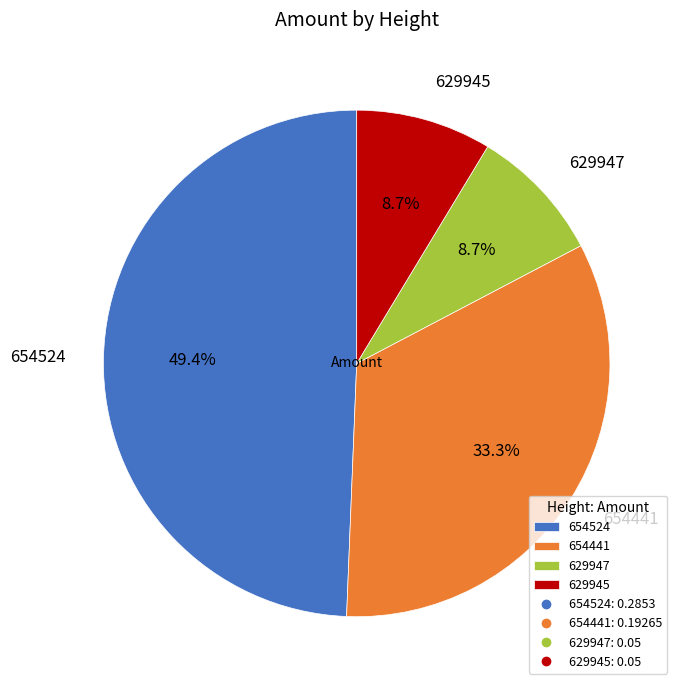

To the nearest percent, what percentage of the pie is 629947?

9%